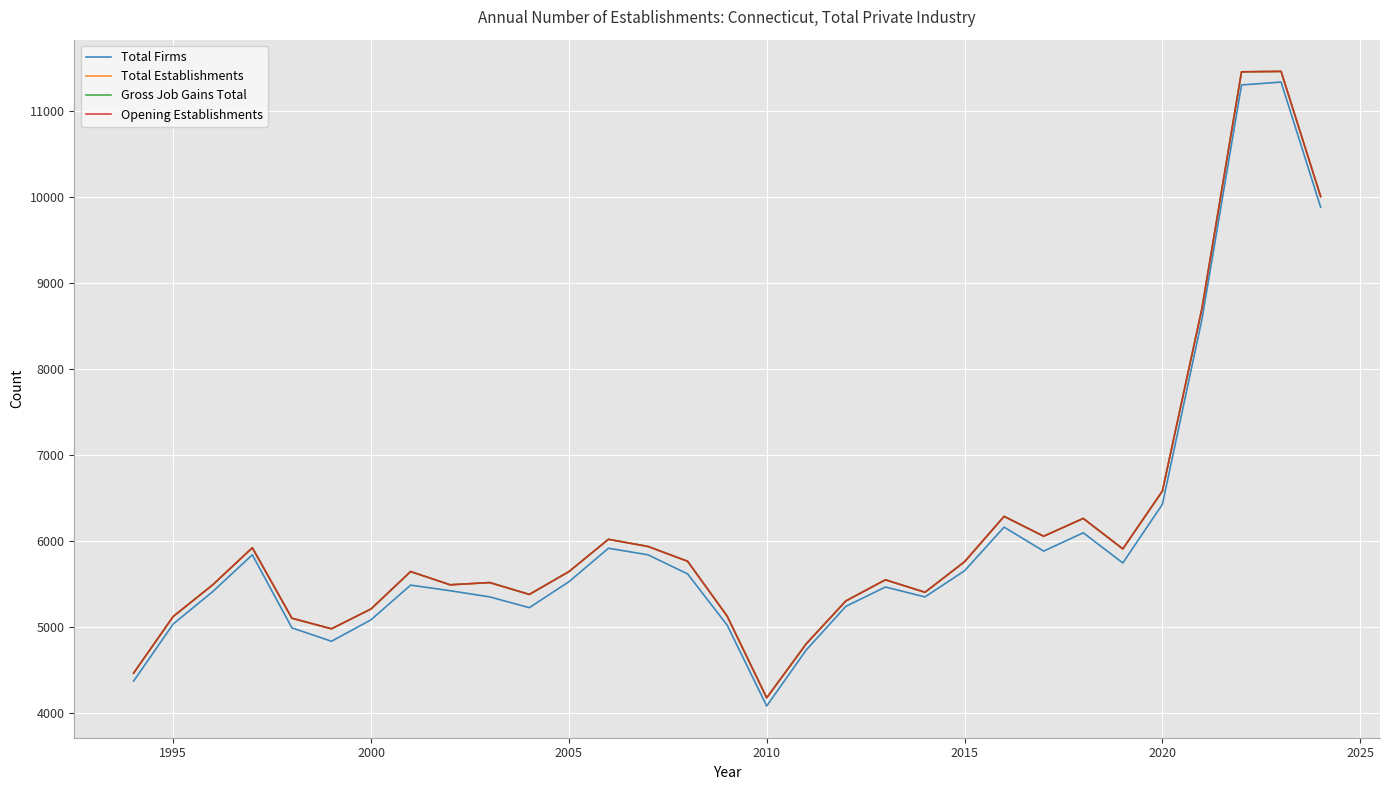

What is the difference between the maximum and minimum values in the Total Firms series?

7259